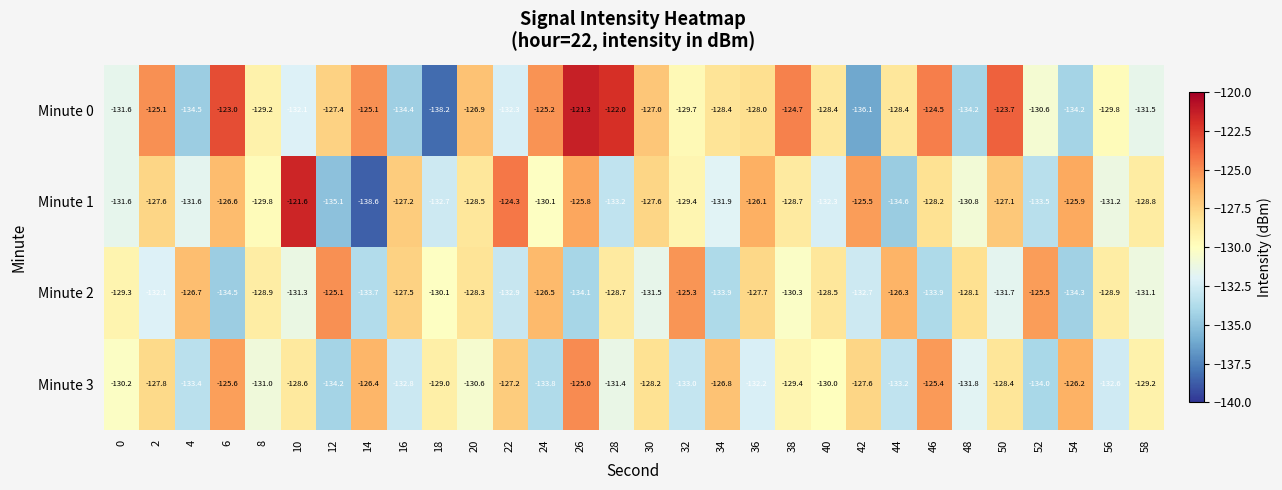

At how many categories does at least one series exceed -130?

30